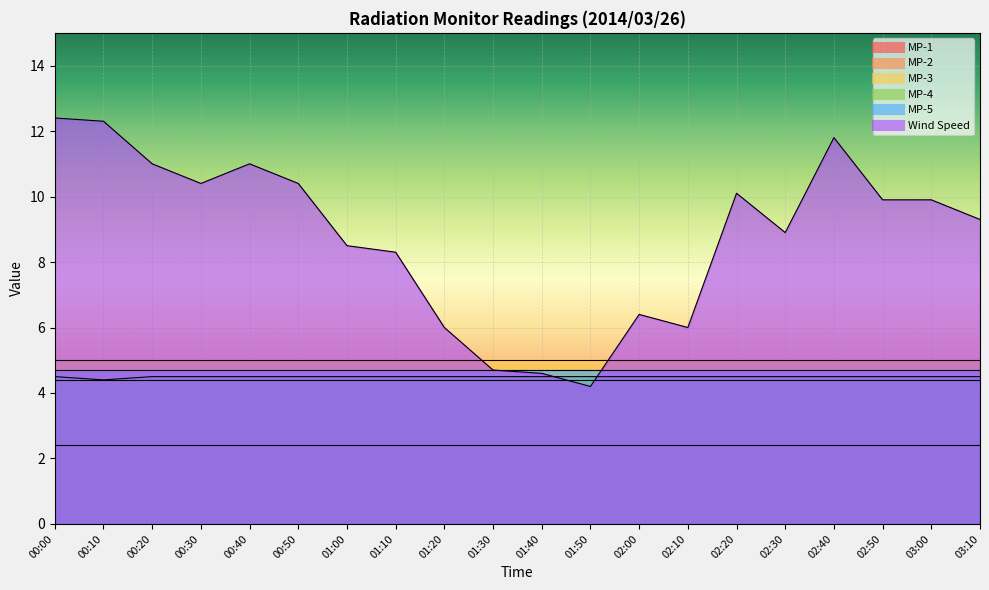

What is the maximum value shown in the chart?

12.4